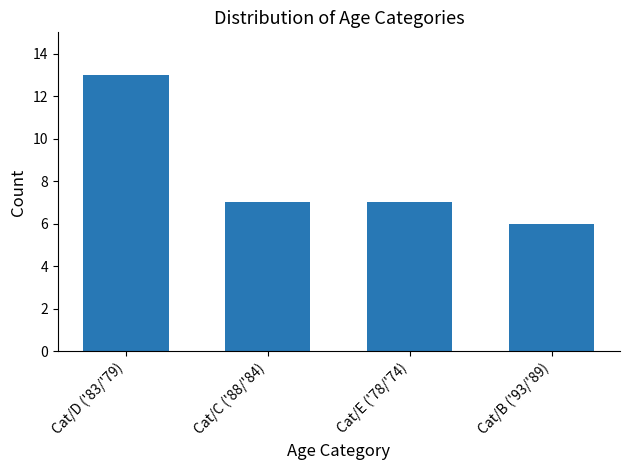

What is the average value?

8